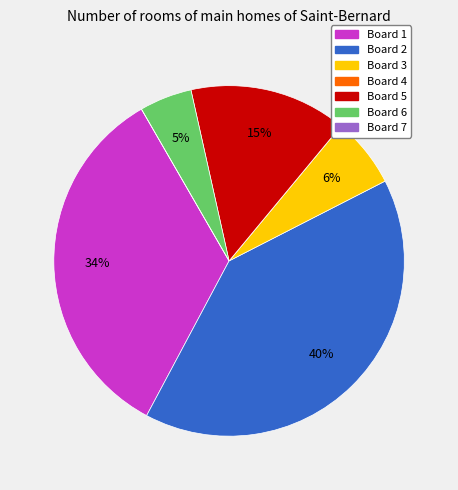

To the nearest percent, what is the combined percentage of Board 6 and Board 2?

45%